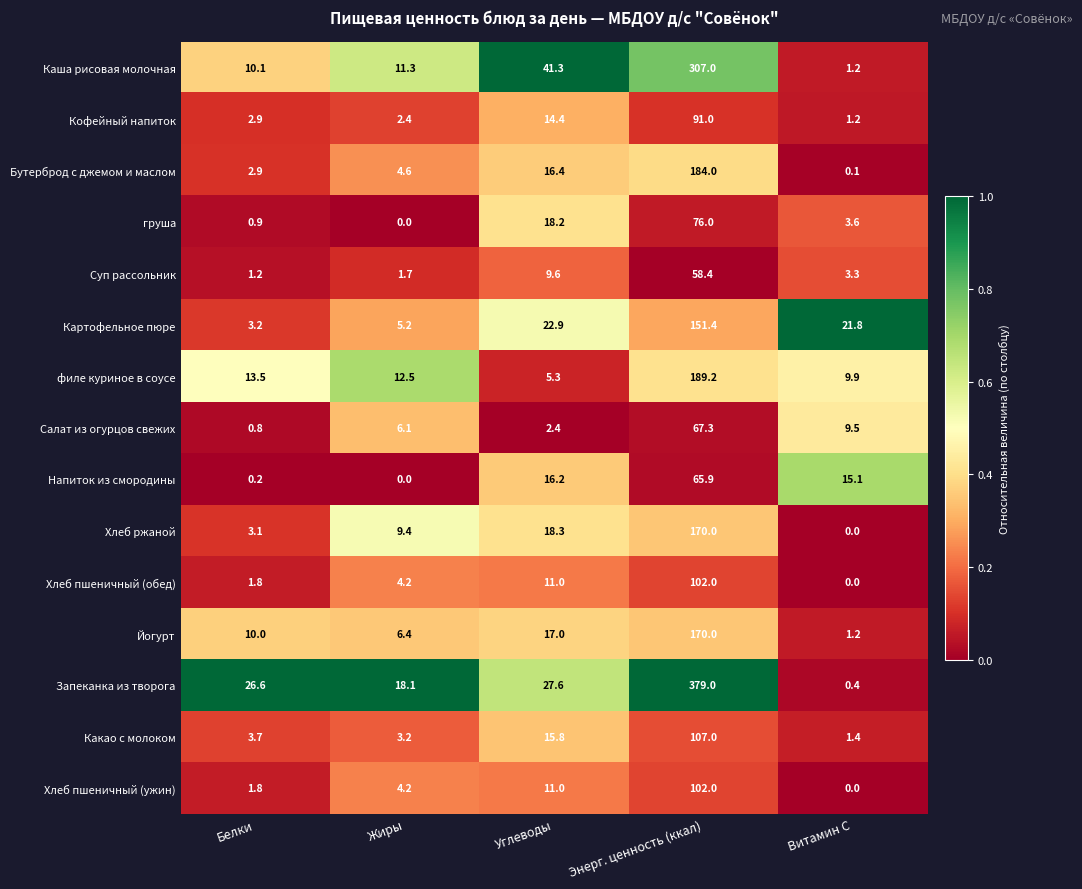

The Напиток из смородины series shows 0.2 at Белки. True or false?

True